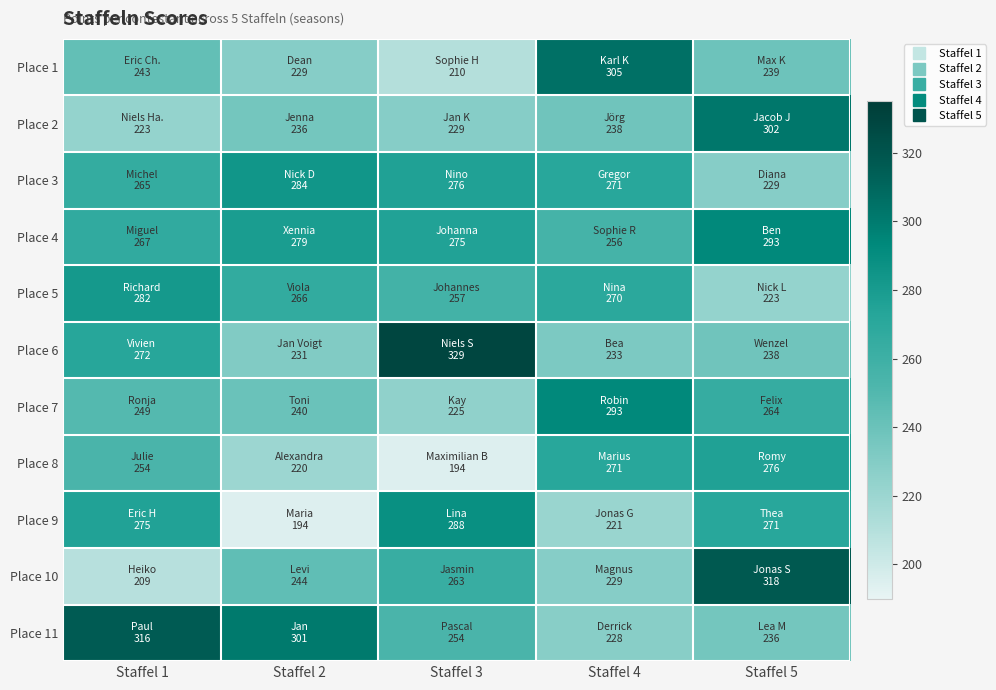

At Staffel 1, list the series in order from largest to smallest.

Place 11, Place 5, Place 9, Place 6, Place 4, Place 3, Place 8, Place 7, Place 1, Place 2, Place 10